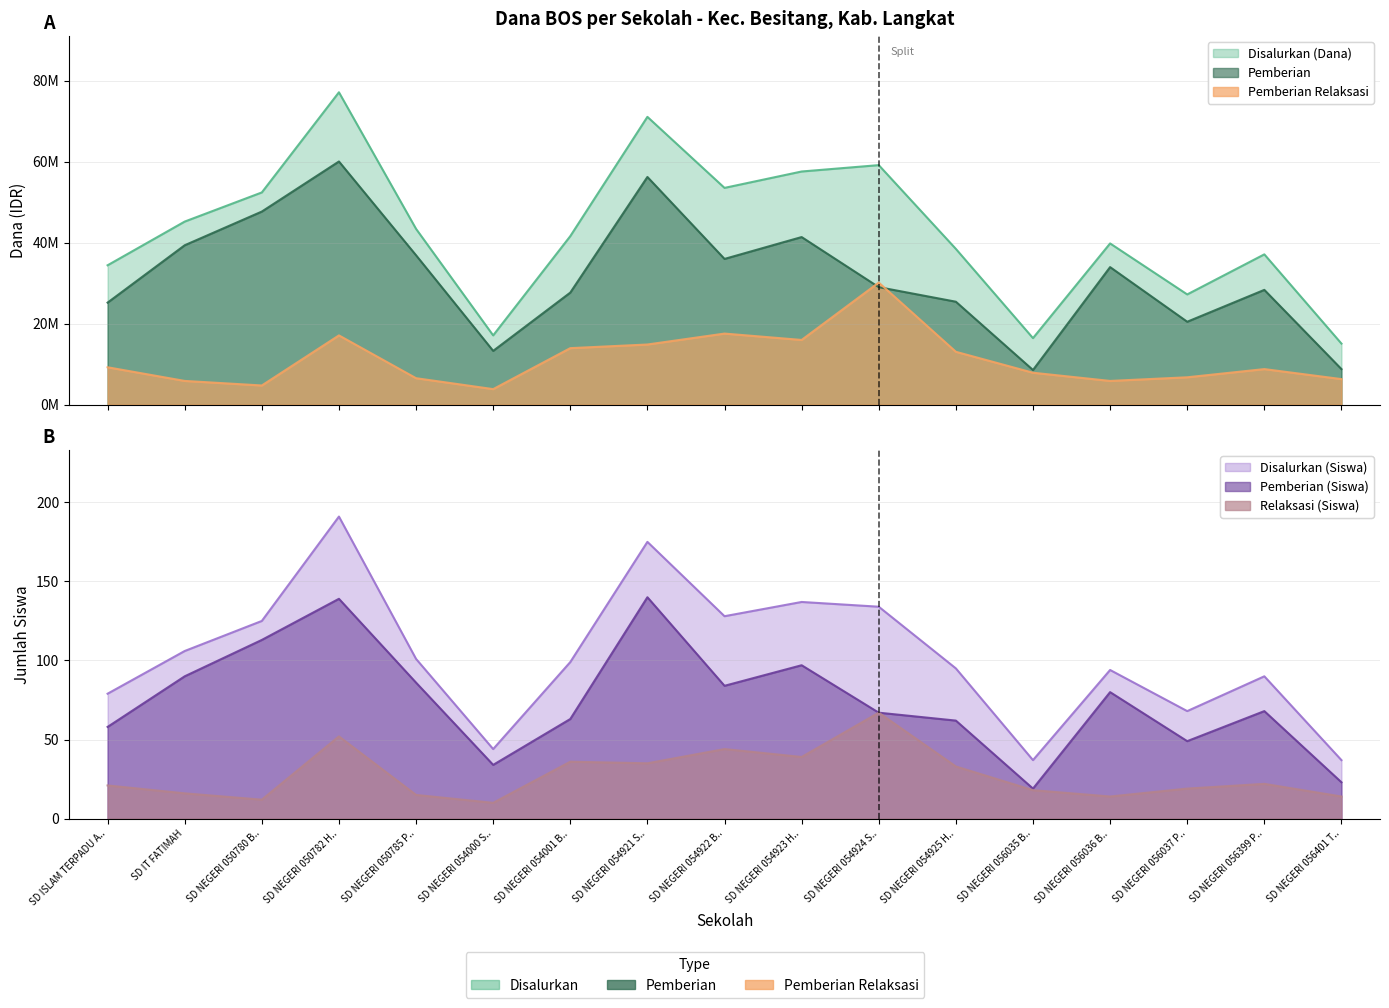

Rank the categories by Disalurkan (Dana) value from highest to lowest.

SD NEGERI 050782 H.., SD NEGERI 054921 S.., SD NEGERI 054924 S.., SD NEGERI 054923 H.., SD NEGERI 054922 B.., SD NEGERI 050780 B.., SD IT FATIMAH, SD NEGERI 050785 P.., SD NEGERI 054001 B.., SD NEGERI 056036 B.., SD NEGERI 054925 H.., SD NEGERI 056399 P.., SD ISLAM TERPADU A.., SD NEGERI 056037 P.., SD NEGERI 054000 S.., SD NEGERI 056035 B.., SD NEGERI 056401 T..